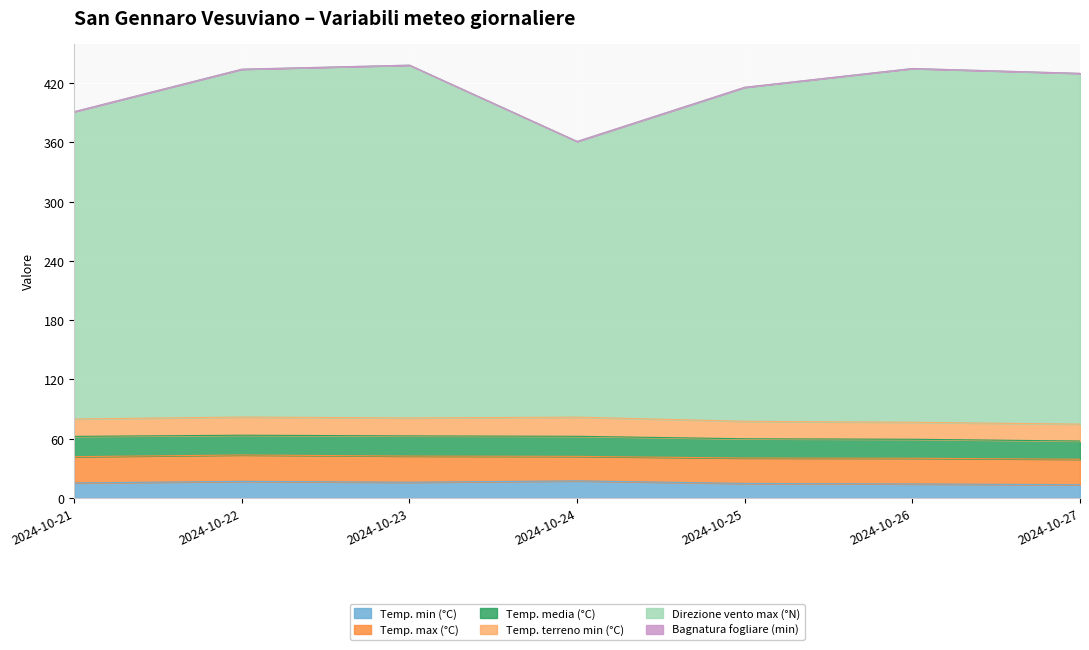

True or false: Direzione vento max (°N) and Temp. terreno min (°C) cross at least once.

False